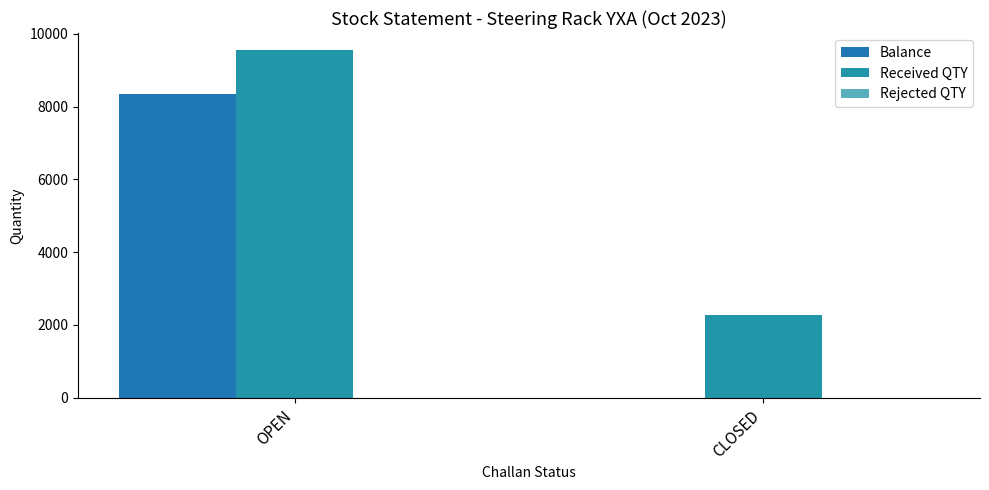

The value of Received QTY at OPEN is 9545. True or false?

True